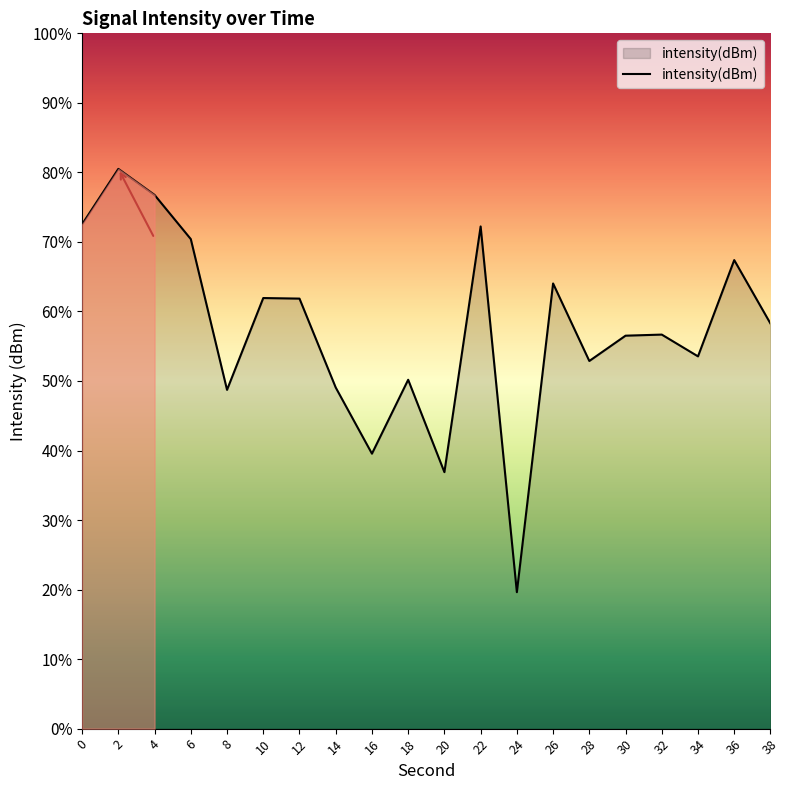

Read the value at 4.

76.8